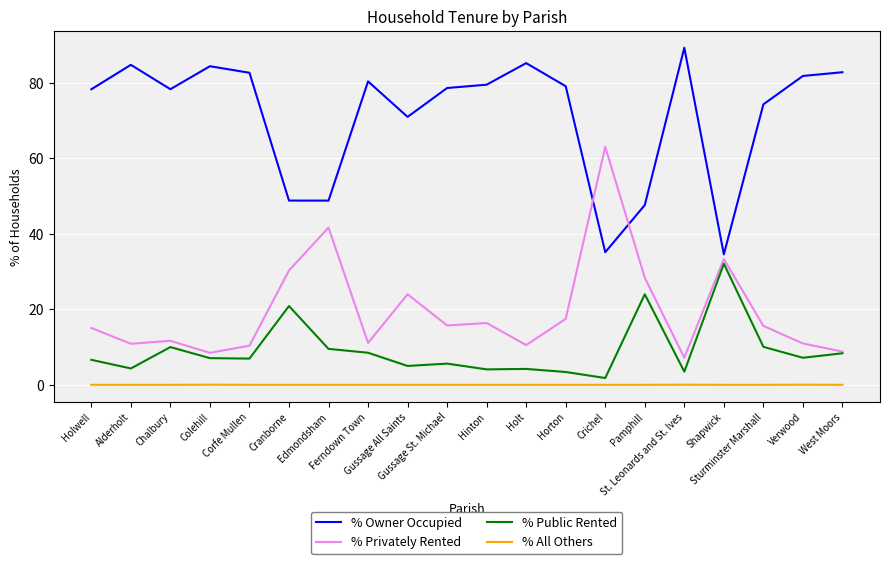

What is the highest value of the % Privately Rented series?

63.1